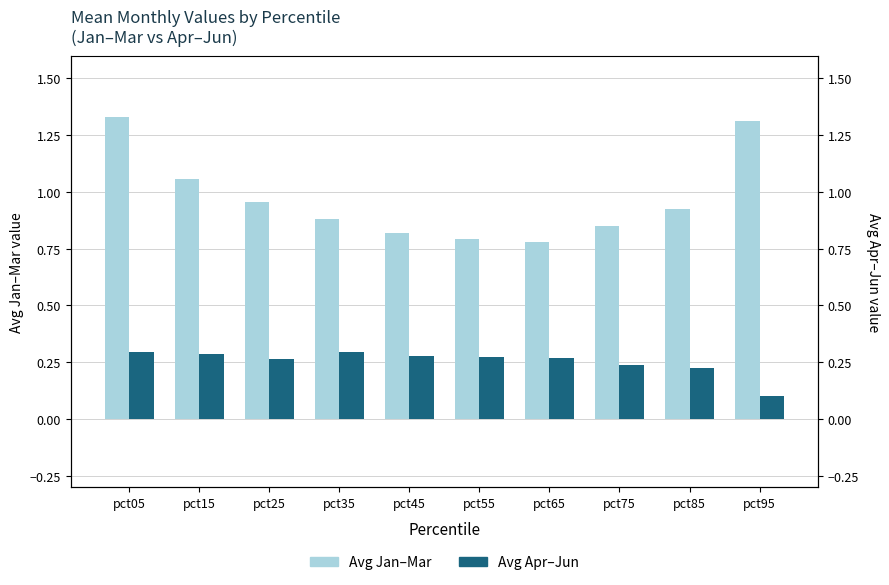

At which label does Avg Apr–Jun reach its peak?

pct05